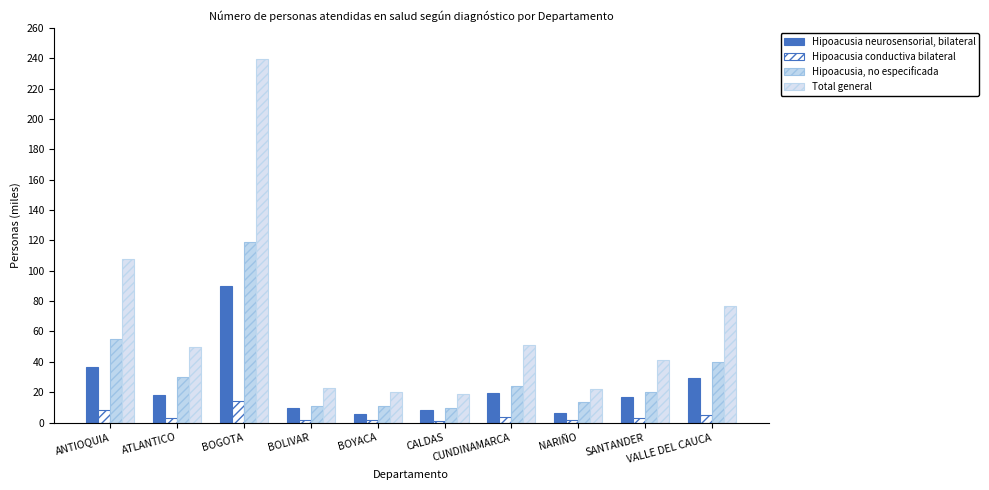

How many bars are there in each group?

4